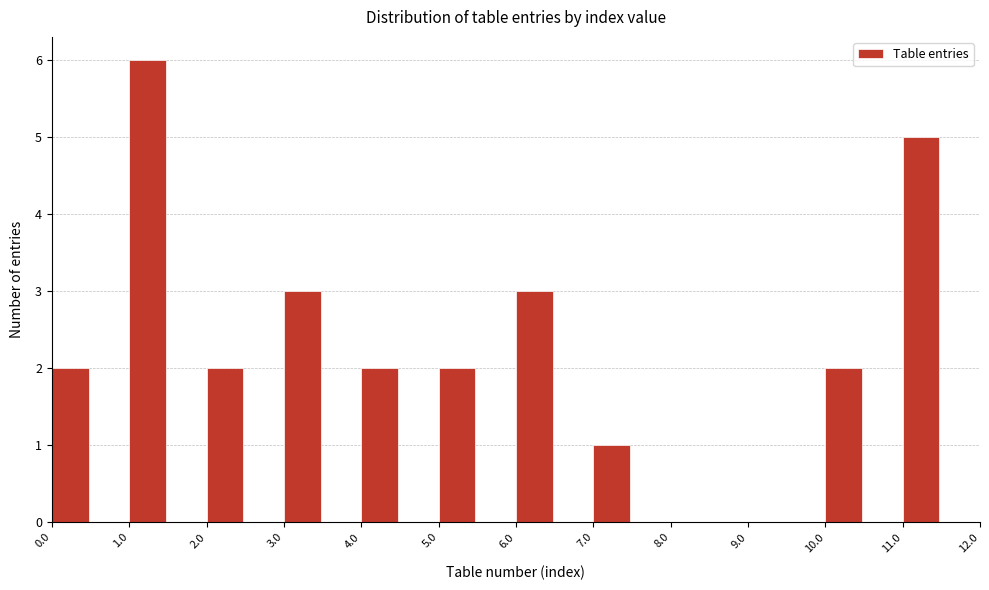

How tall is the bar that spans 7.0 to 7.5 on the x-axis? The values are not printed on the chart, so give them approximately, as read against the axis.

1